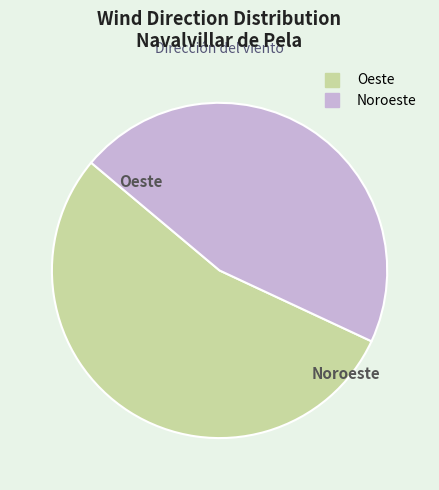

Count the number of slices in the pie.

2